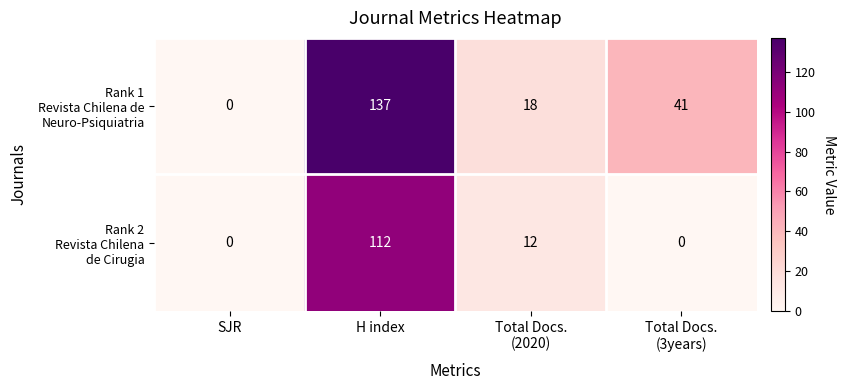

At which category is the sum across all series the highest?

H index